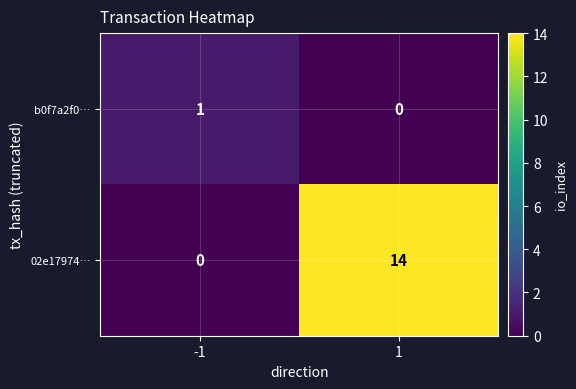

List the series in order of their peak value, lowest first.

b0f7a2f0…, 02e17974…